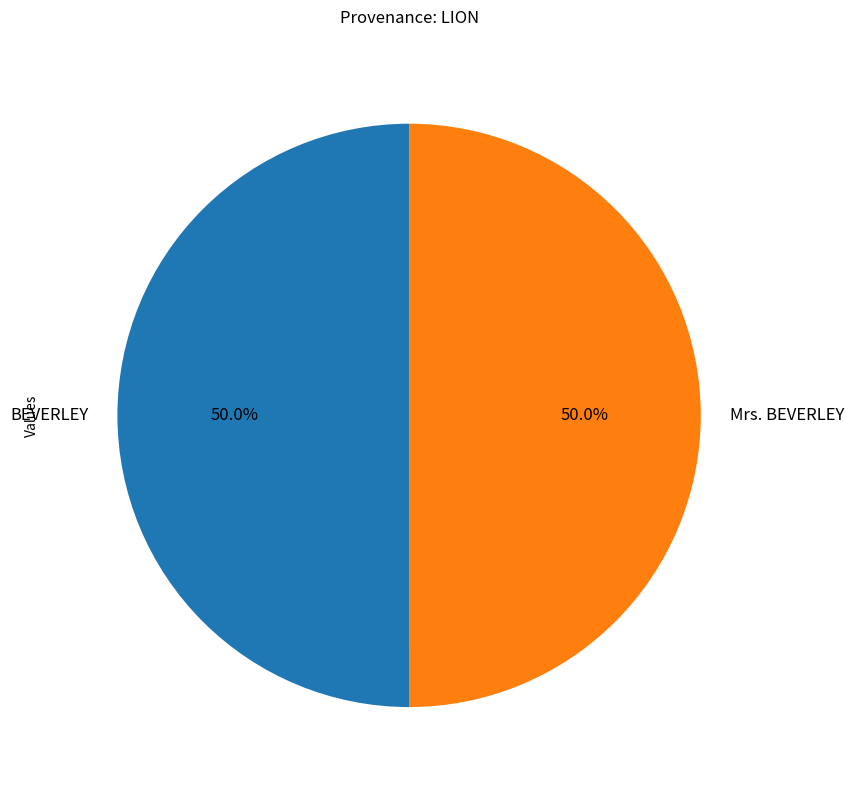

Approximately how many times larger is the value at BEVERLEY compared to Mrs. BEVERLEY?

1.0